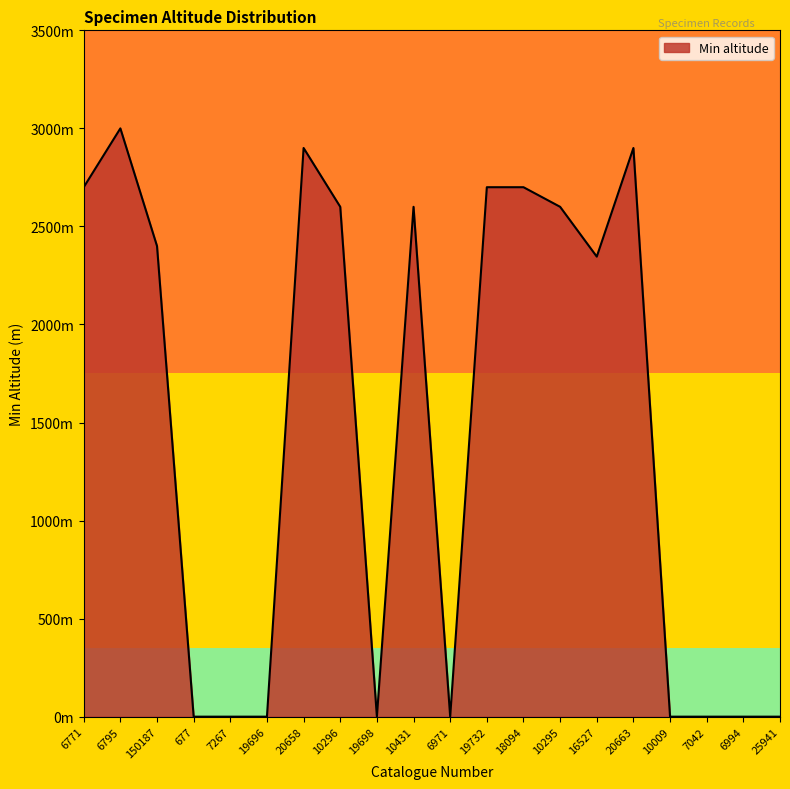

What is the ratio of the value at 10296 to the value at 10431?

1.0